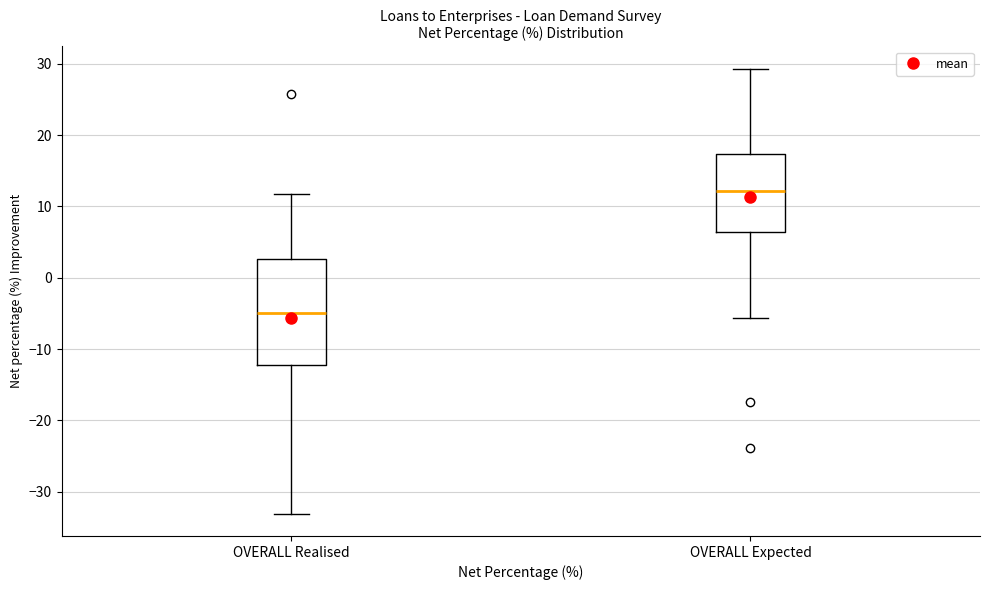

Comparing the boxes themselves (not the whiskers), which one is the tallest?

OVERALL Realised